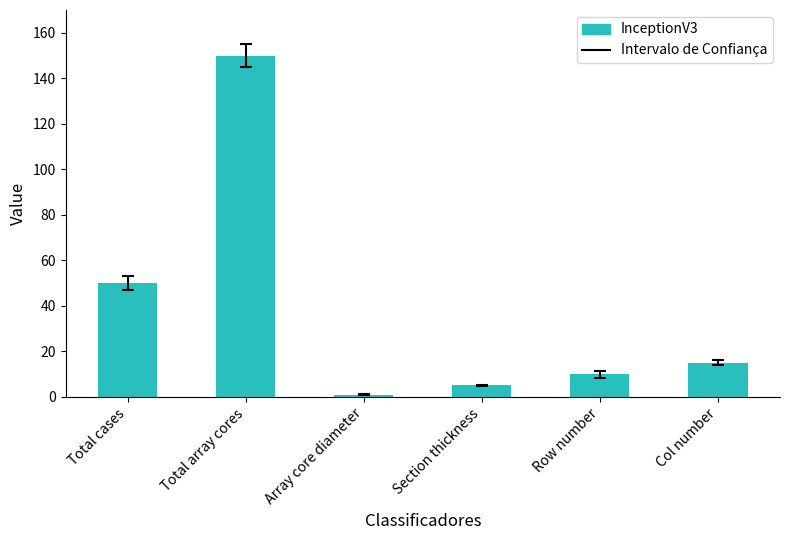

What is the change in value from Total array cores to Row number?

-140